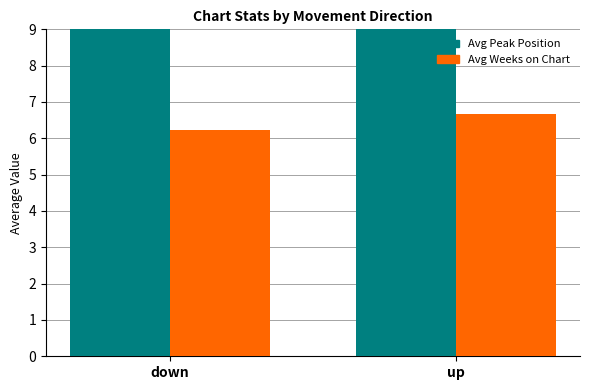

Which series changed the most between down and up?

Avg Peak Position